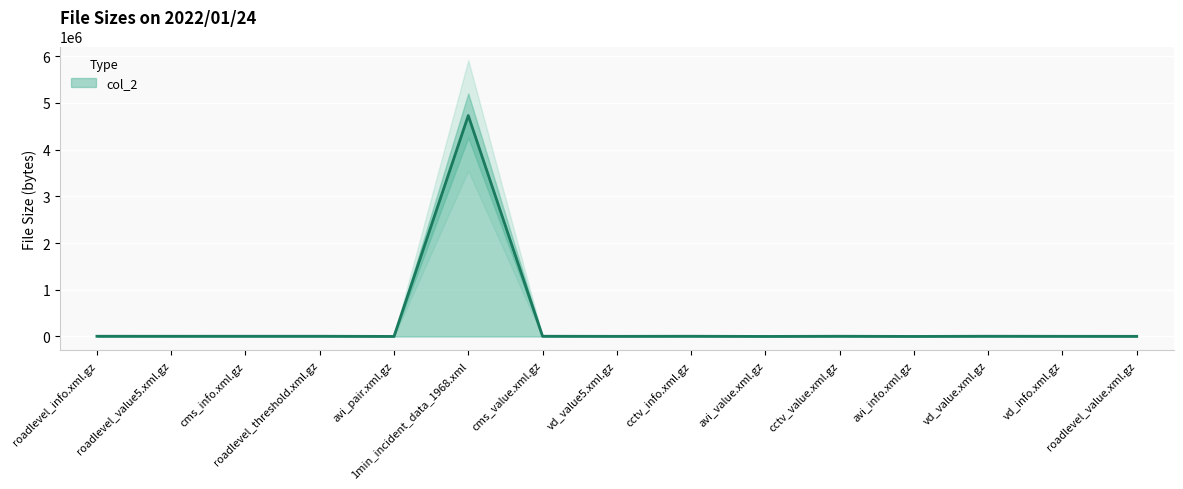

Does the chart display data point markers on the line(s)?

No